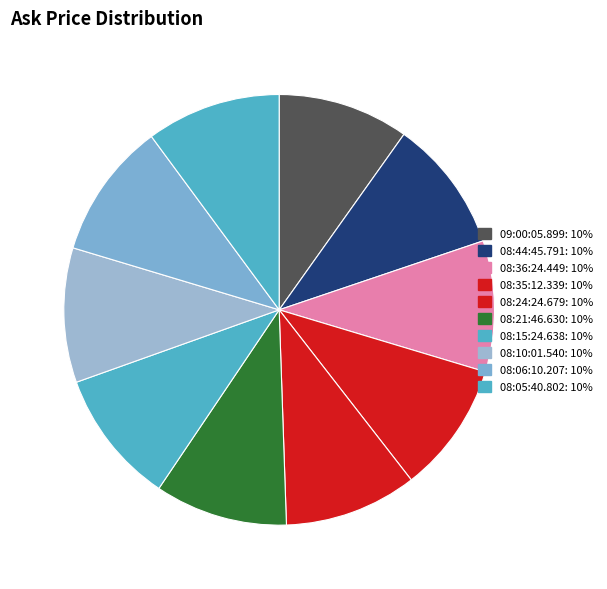

Count the number of slices in the pie.

10